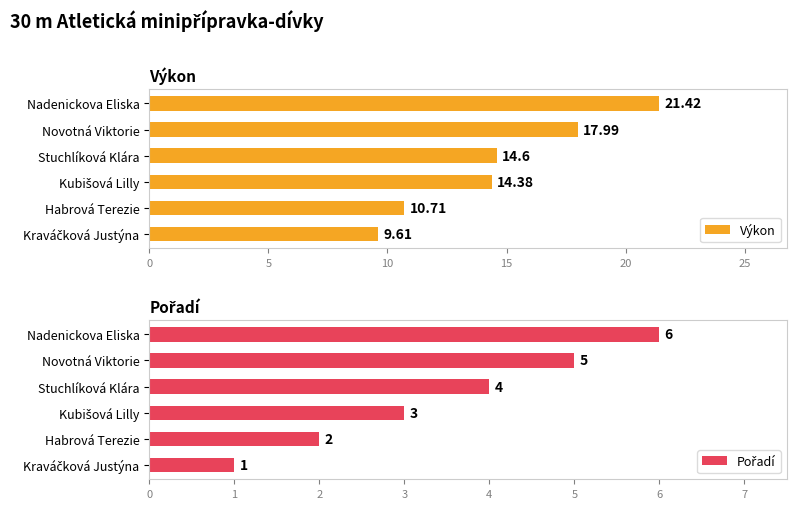

At how many categories does at least one series exceed 7?

6